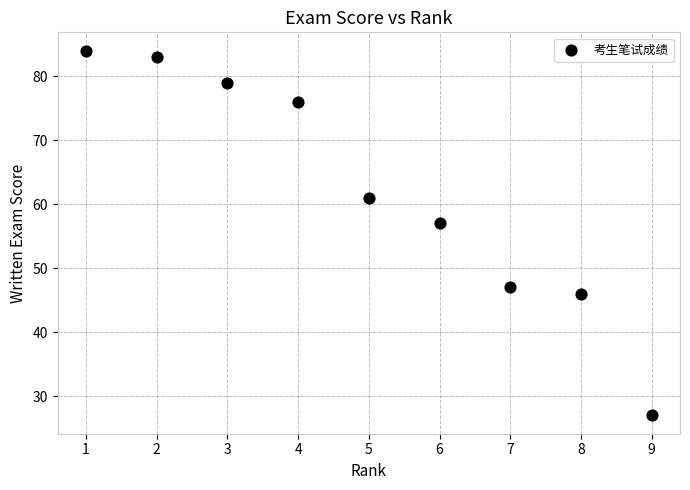

What Y value in the scatter plot is closest to 55?

57